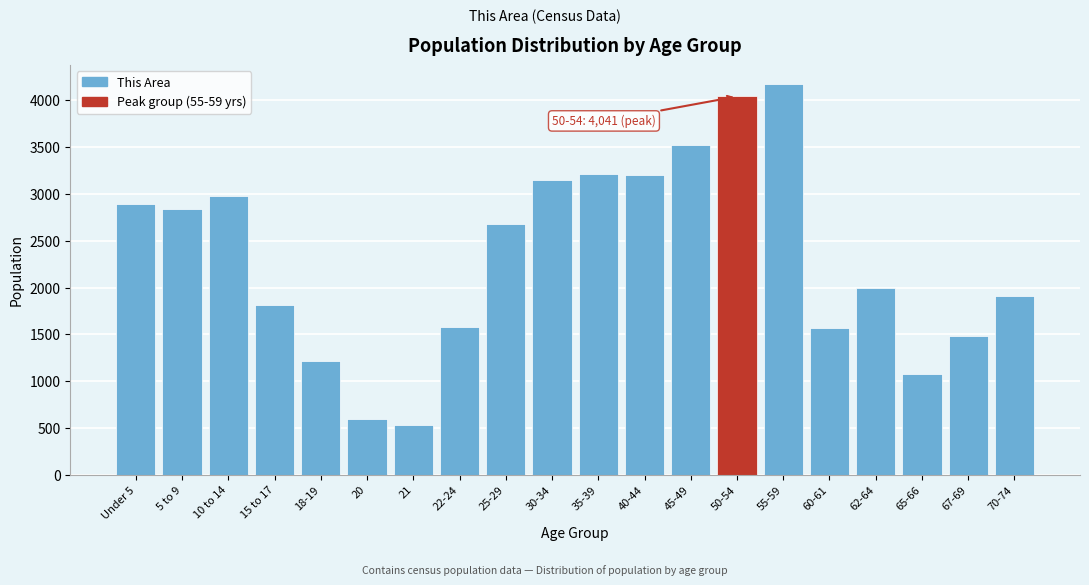

What is the minimum value shown in the chart?

528